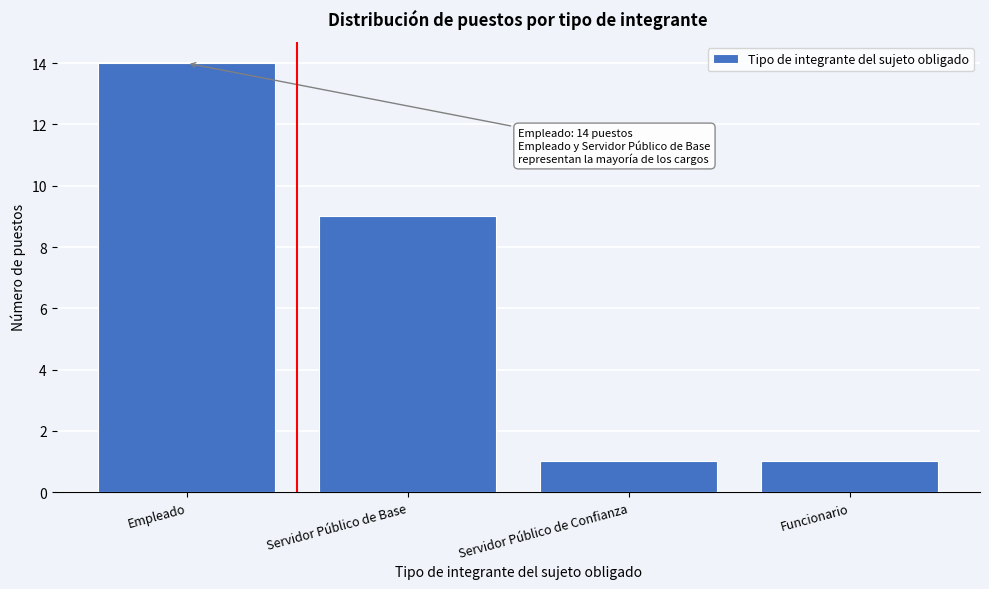

Reading left to right, what are all the values shown in this chart?

14	9	1	1